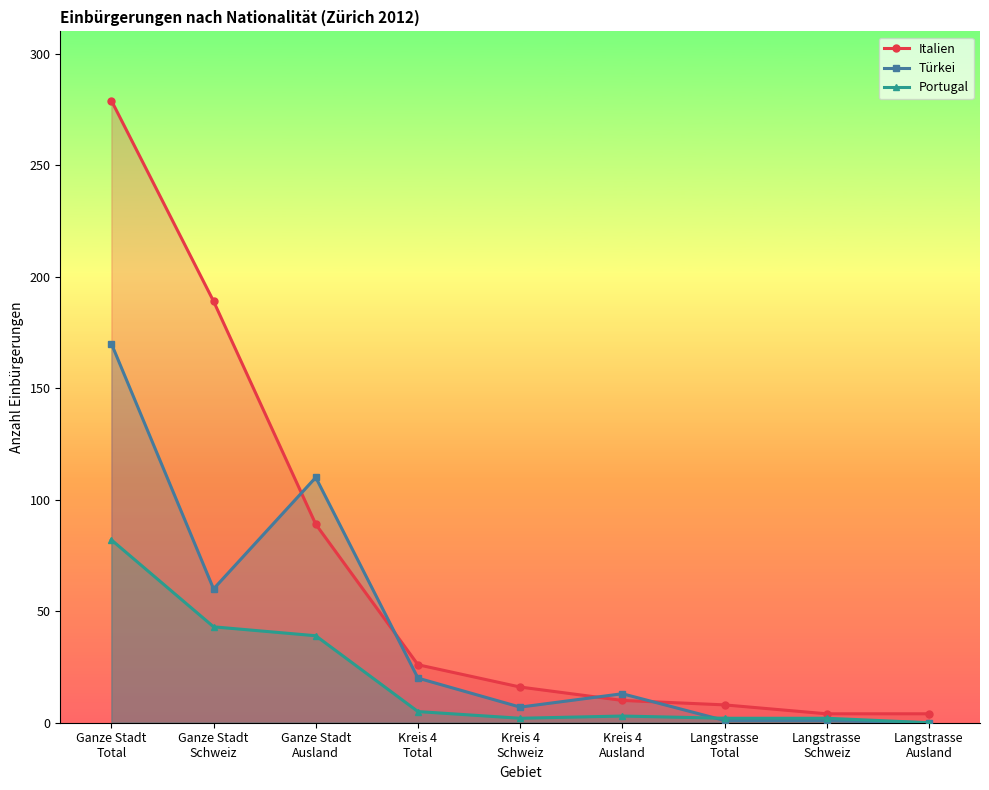

What value does the Türkei series have at Ganze Stadt
Schweiz, to the nearest 10?

60